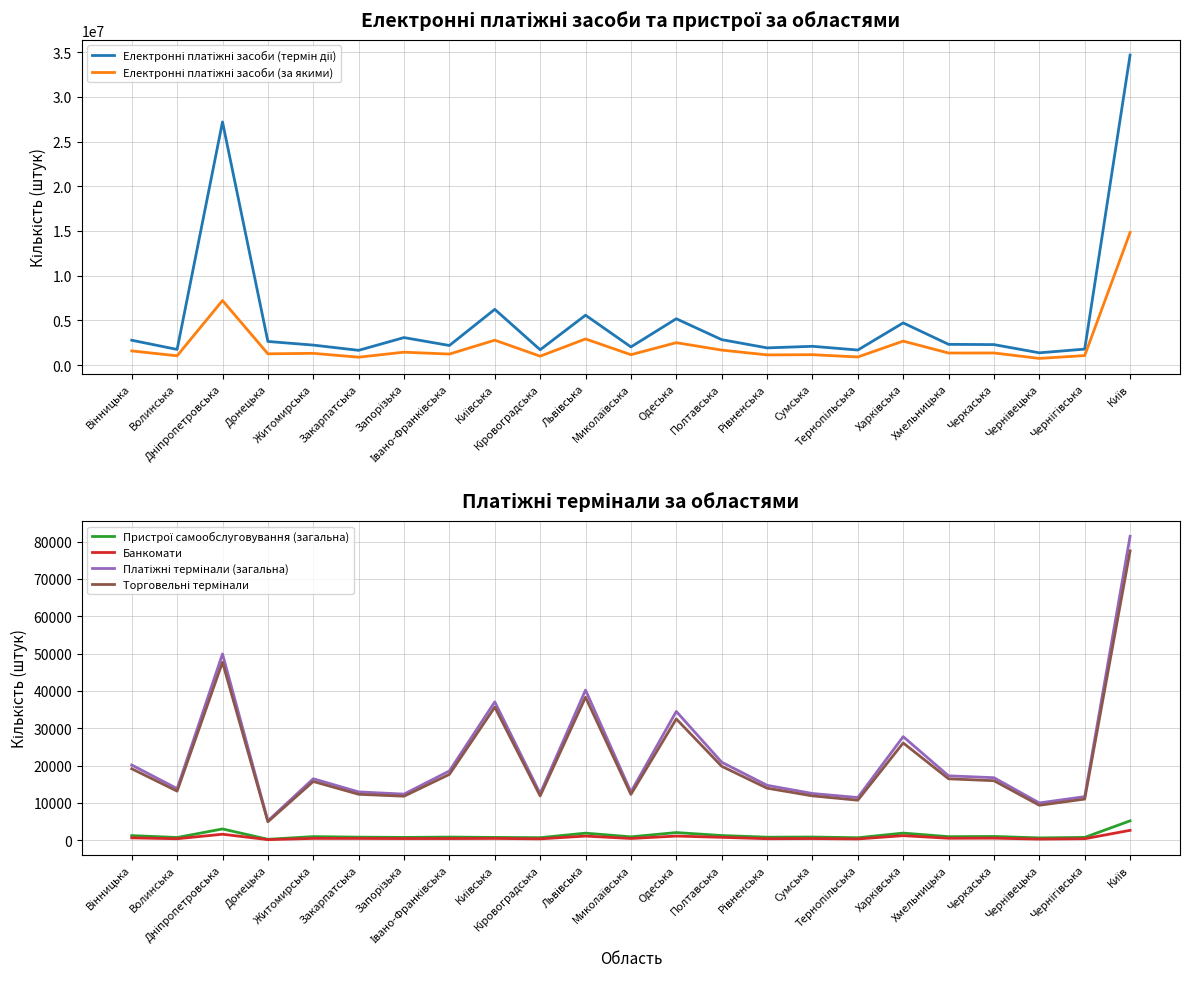

Which series changed the most between Миколаївська and Тернопільська?

Електронні платіжні засоби (термін дії)